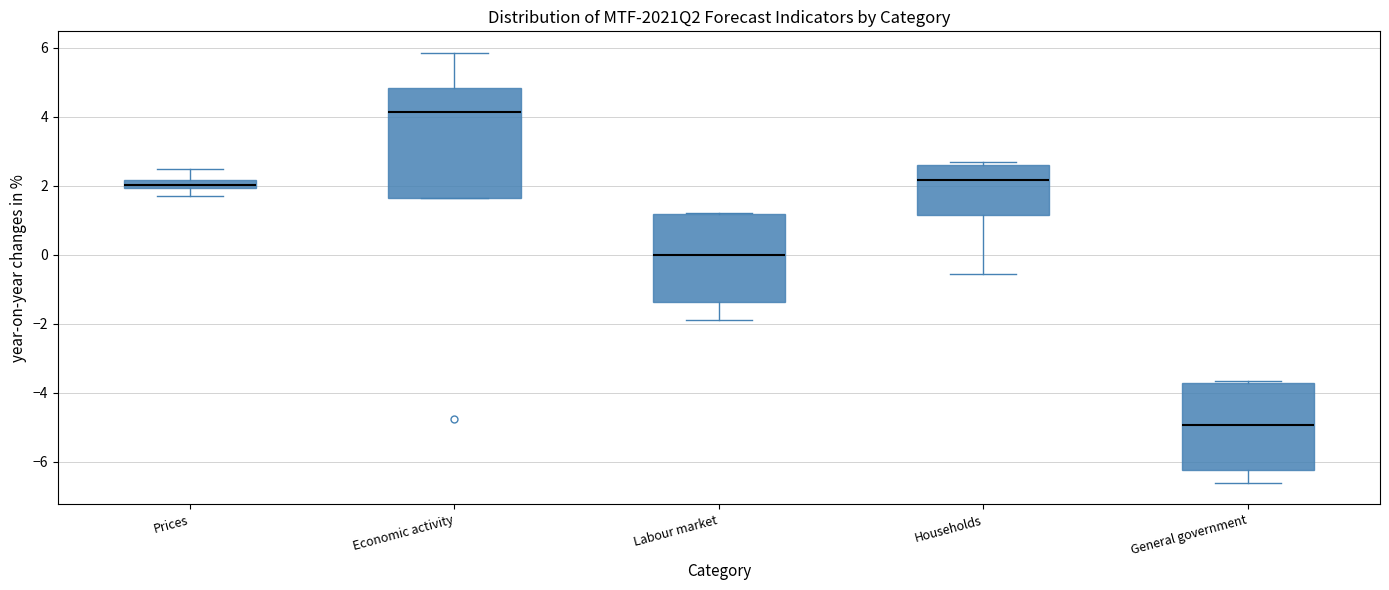

Which box has the lowest median line?

General government